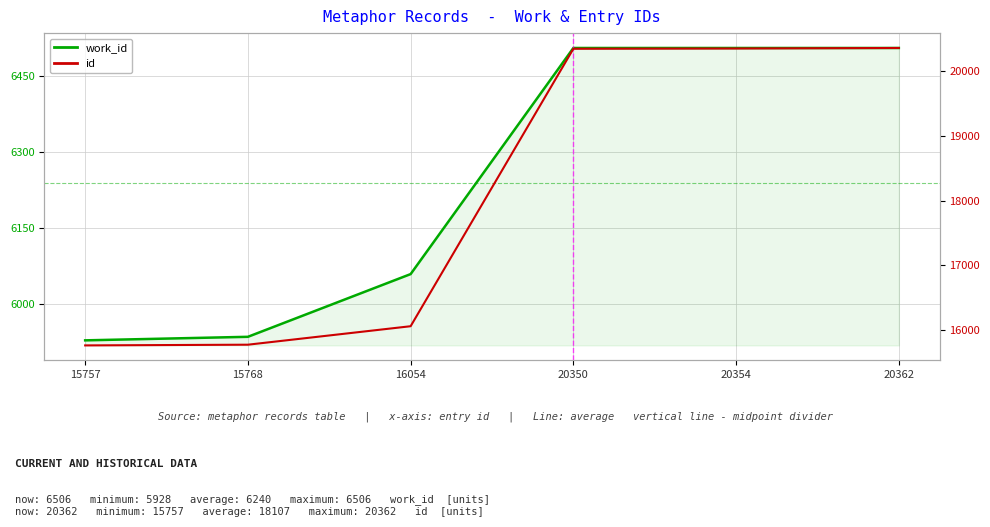

Which has a higher value, 20362 or 20350?

20362